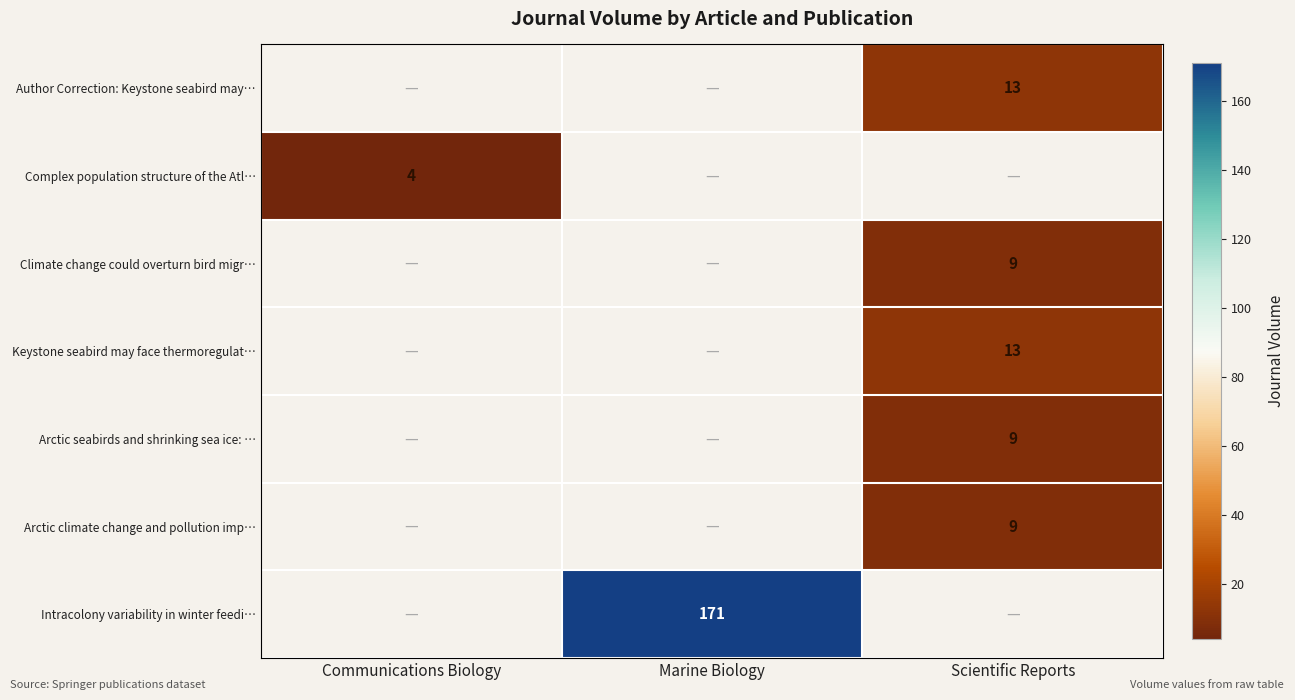

The value of Arctic seabirds and shrinking sea ice: … at Scientific Reports is 9. True or false?

True